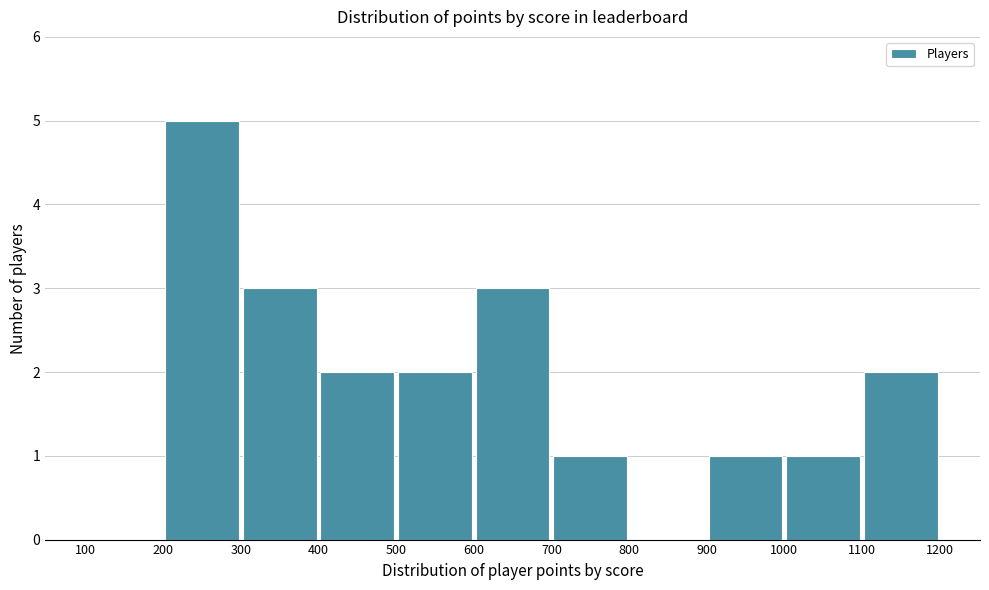

Which range on the x-axis has the tallest bar?

200 to 300